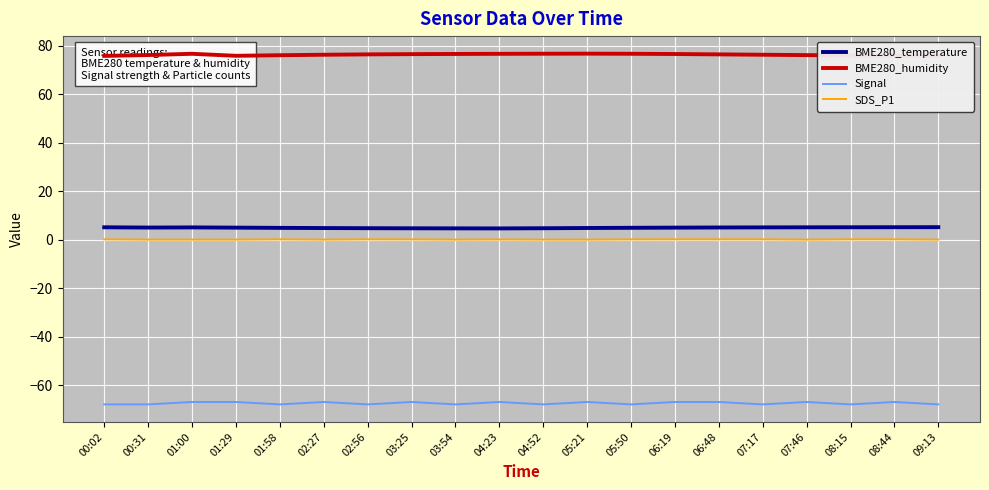

The value of BME280_temperature at 06:48 is 9.0. True or false?

False